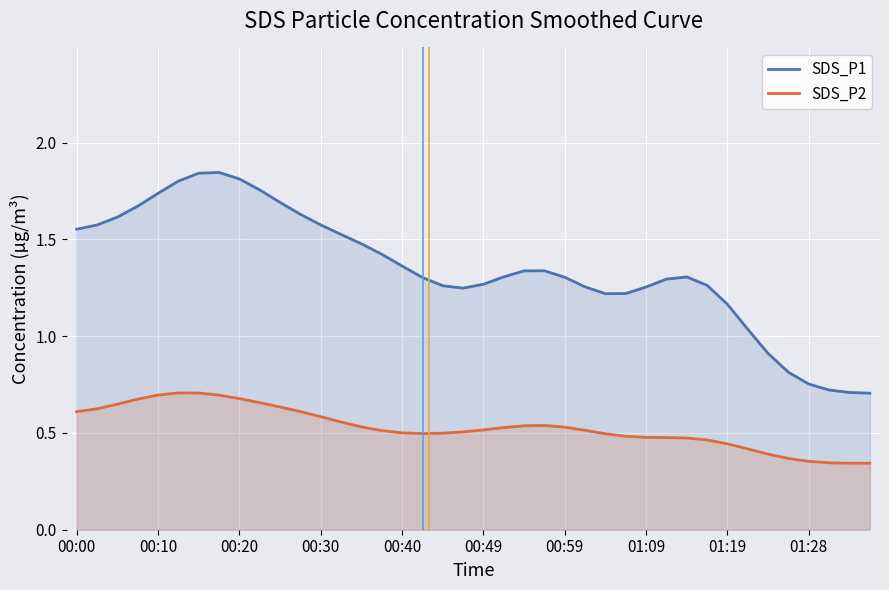

Which series has the largest range (max minus min)?

SDS_P1